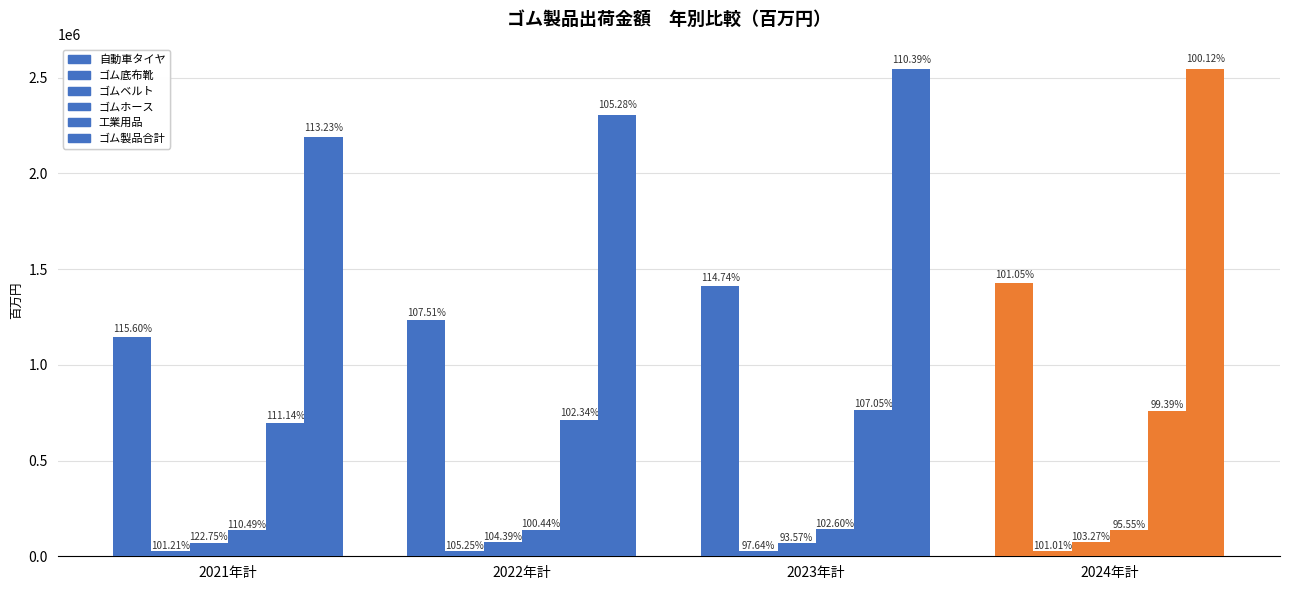

Where does the ゴムベルト series first go above 72072?

2022年計